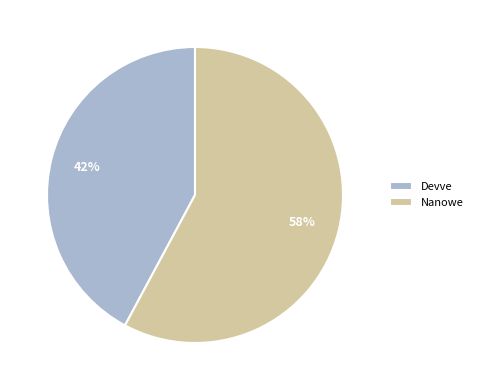

What is the smallest slice in the pie chart?

Devve